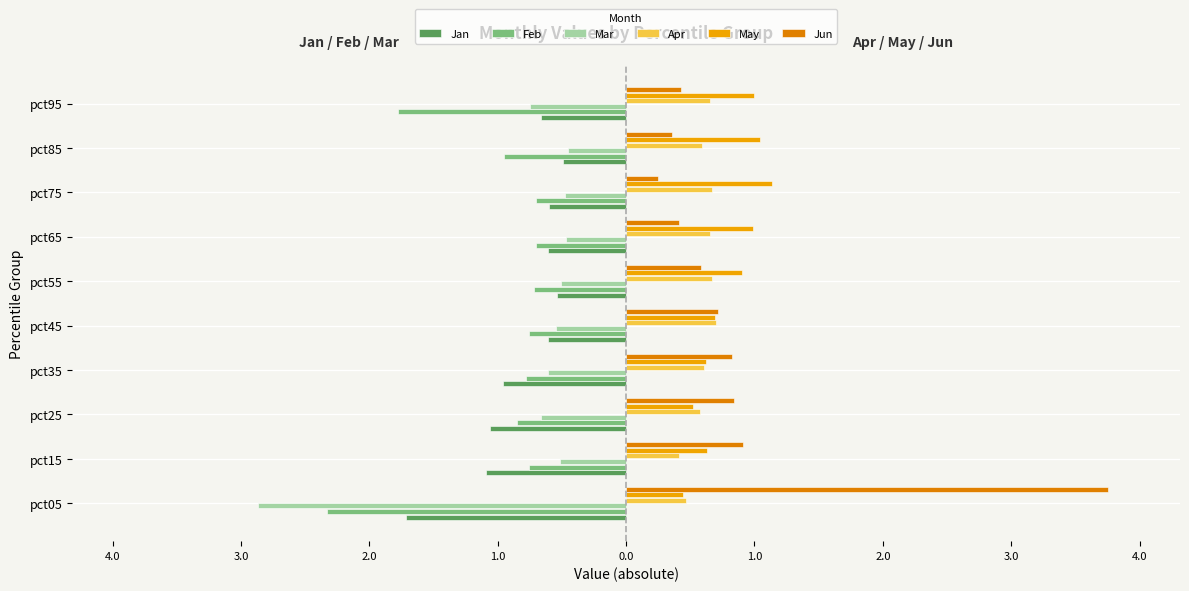

What is the sum of all Mar values?

-7.9